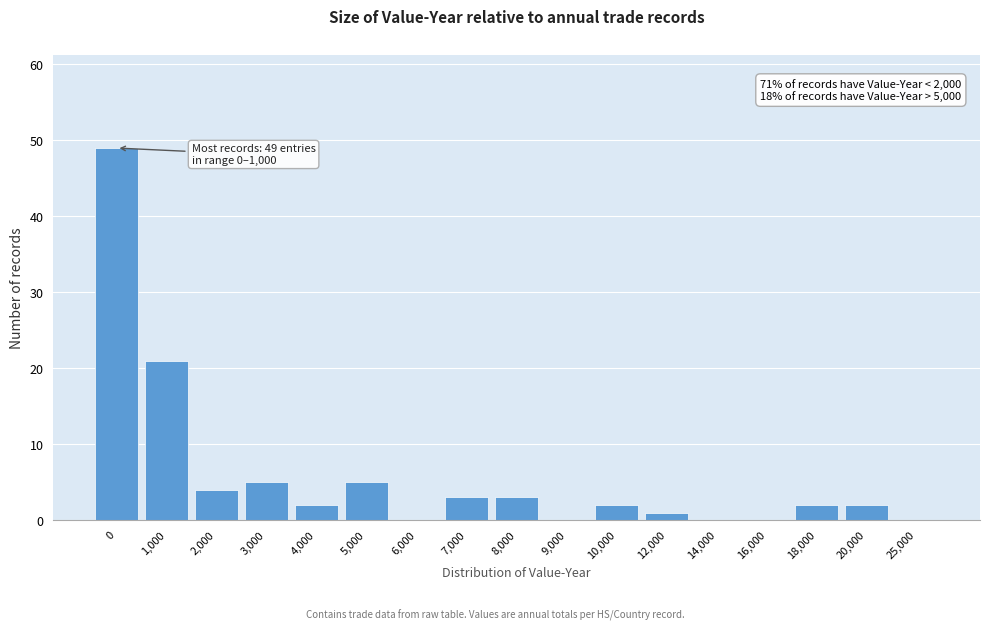

Reading left to right, transcribe all the data shown in this chart.

0=49	1,000=21	2,000=4	3,000=5	4,000=2	5,000=5	6,000=0	7,000=3	8,000=3	9,000=0	10,000=2	12,000=1	14,000=0	16,000=0	18,000=2	20,000=2	25,000=0